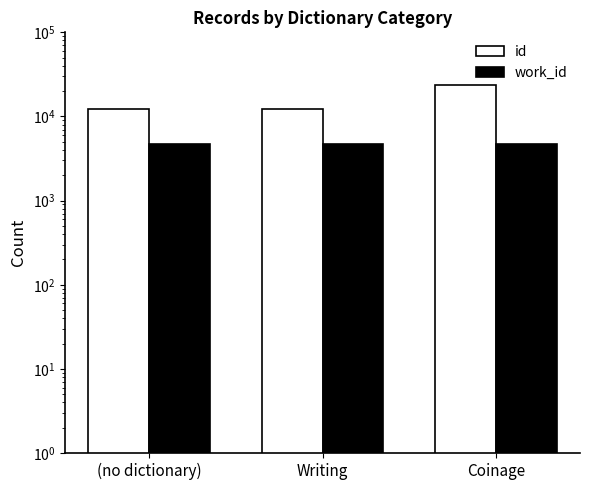

Does the chart contain any negative values?

No